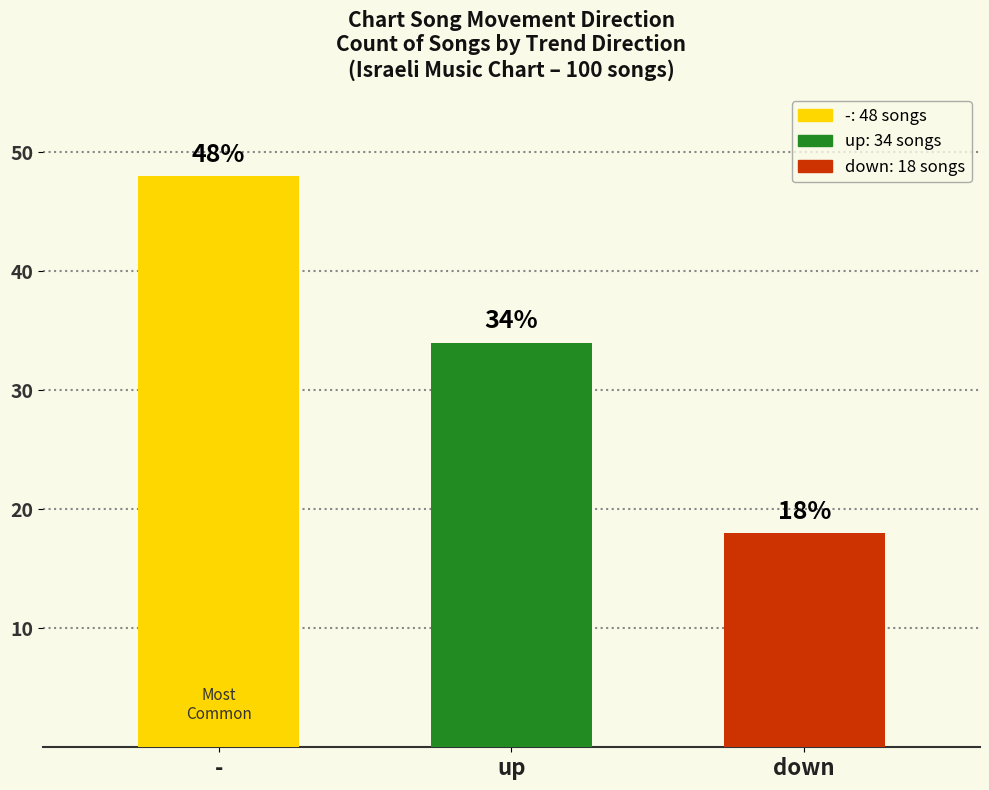

Which has a higher value, - or down?

-